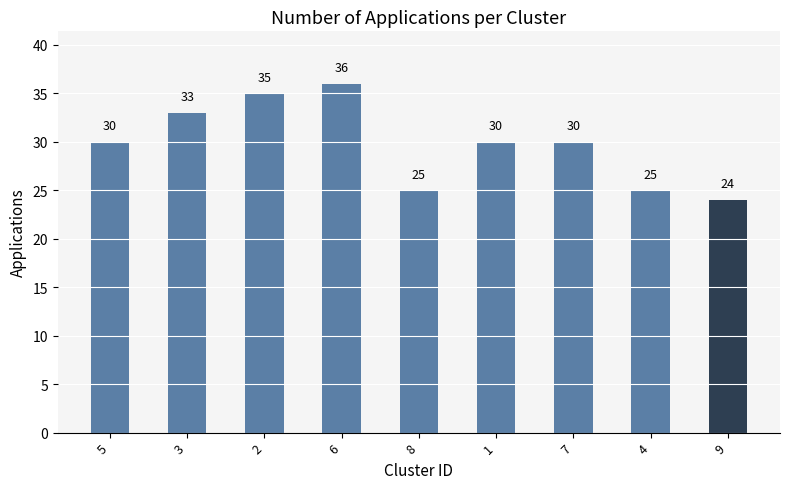

How many series are shown in this chart?

1